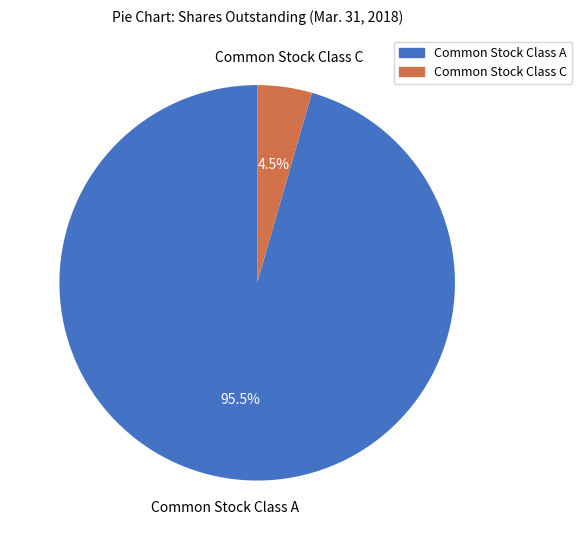

Is there any slice that represents more than half of the pie?

Yes